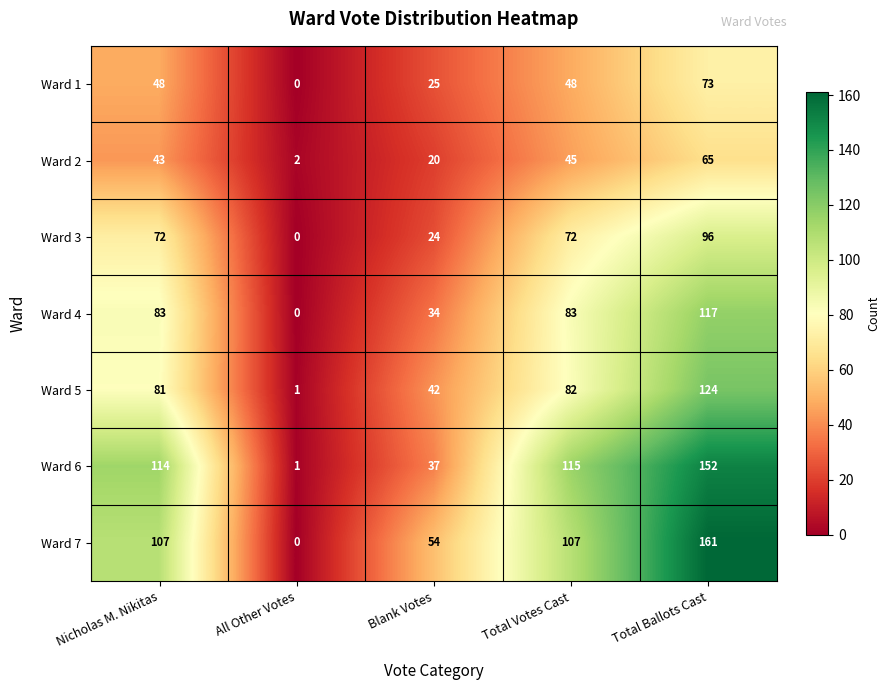

What is the difference between the Ward 3 values at All Other Votes and Nicholas M. Nikitas?

72